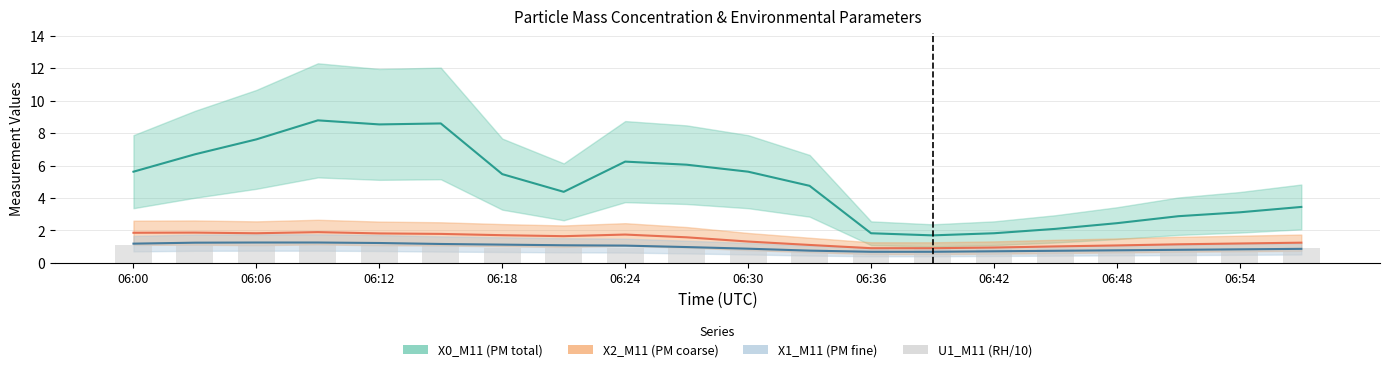

The chart shows a value of 1.3 at 11. True or false?

False